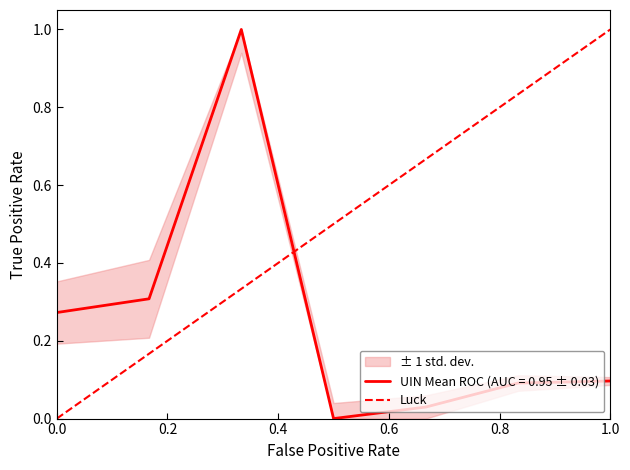

What is the maximum value for UIN Mean ROC (AUC = 0.95 ± 0.03)?

1.0